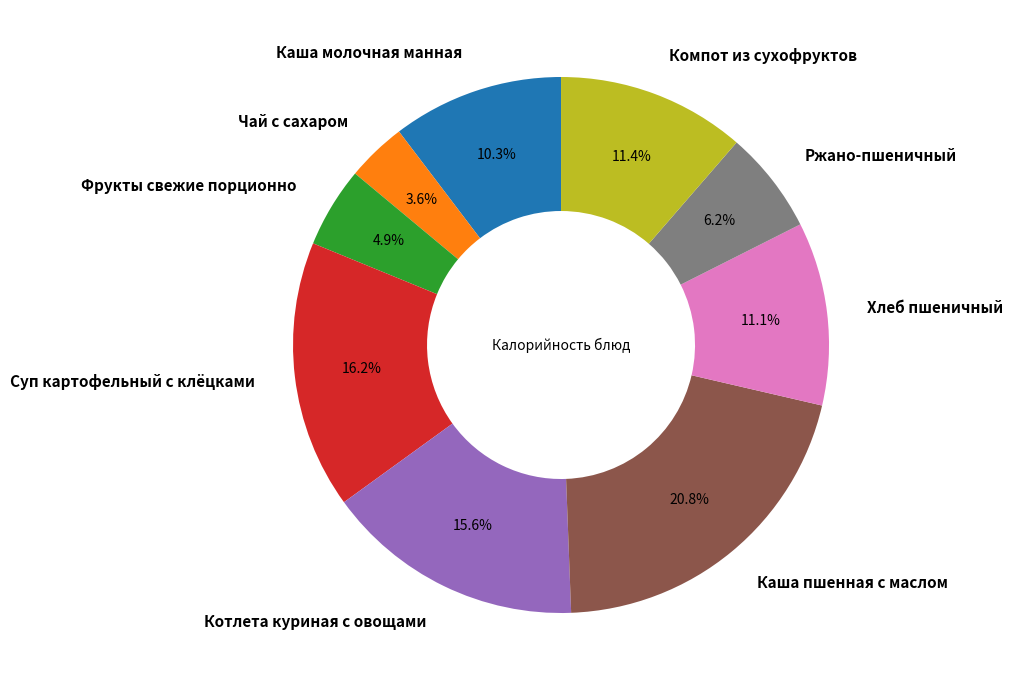

Is it true that Котлета куриная с овощами is 16% of the pie?

True